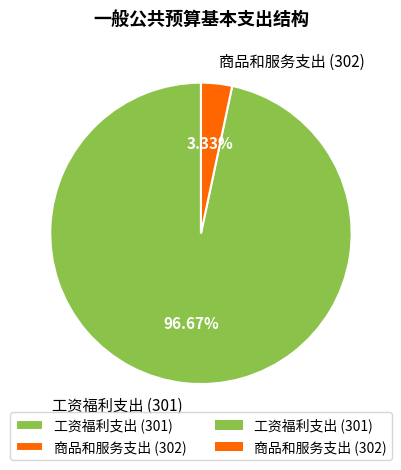

Does 工资福利支出 (301) account for over 50% of the chart?

Yes